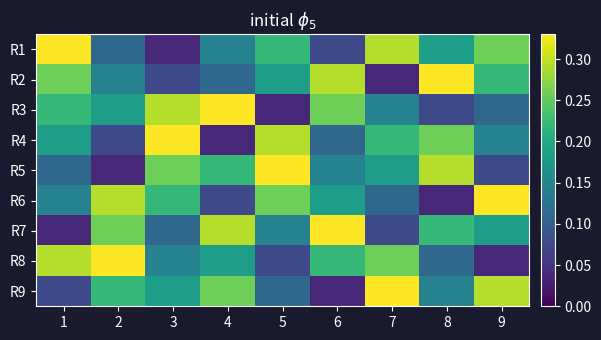

At how many categories does at least one series exceed 0?

9